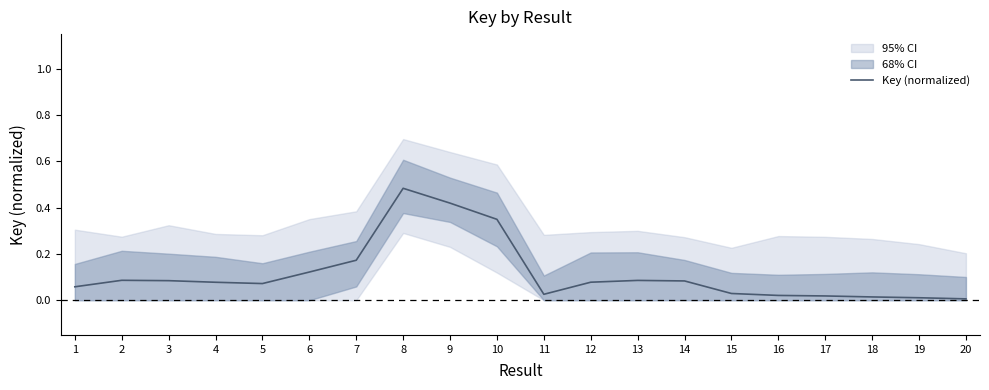

Where is the first local minimum?

5